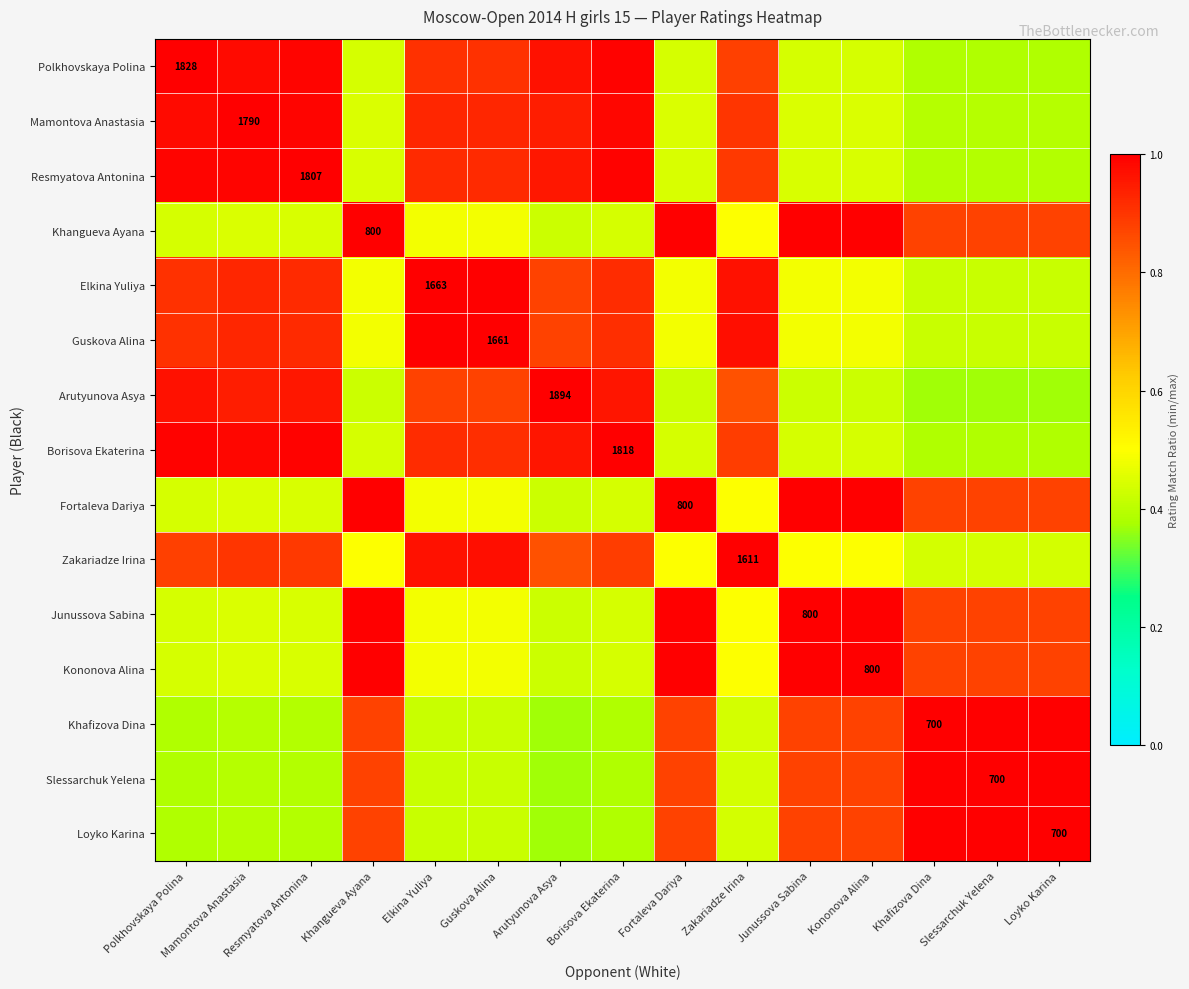

At how many categories does at least one series exceed 0?

15